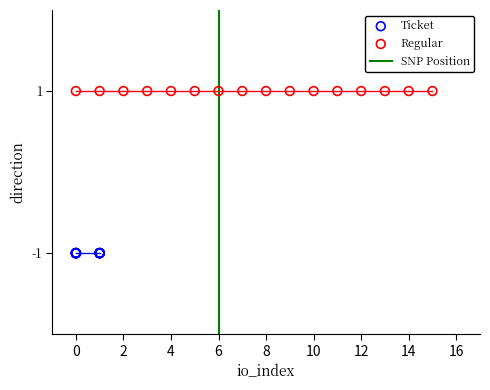

Which series reaches the maximum Y coordinate?

Regular